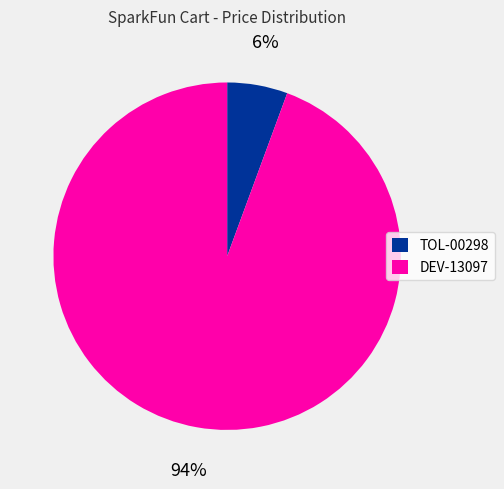

To the nearest percent, what is the combined percentage of TOL-00298 and DEV-13097?

100%